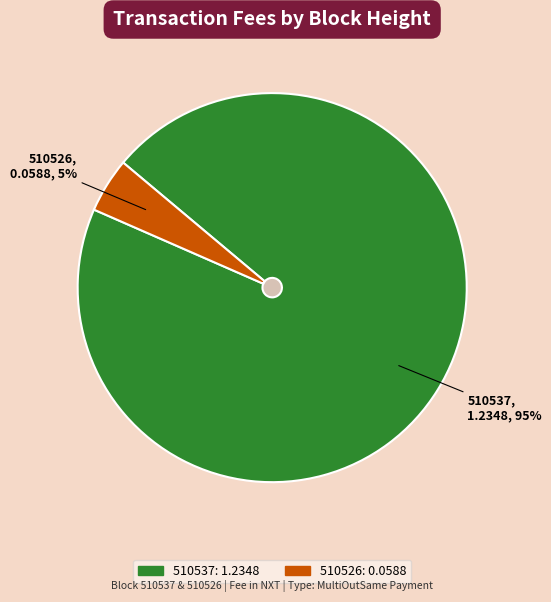

Count the number of slices in the pie.

2